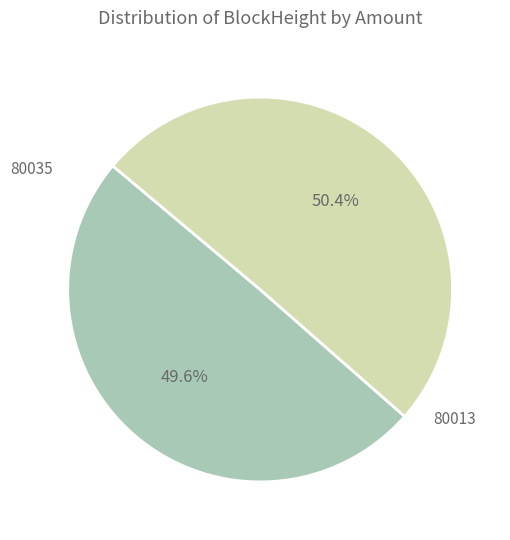

To the nearest percent, what is the difference between the largest and smallest slice percentages?

1%